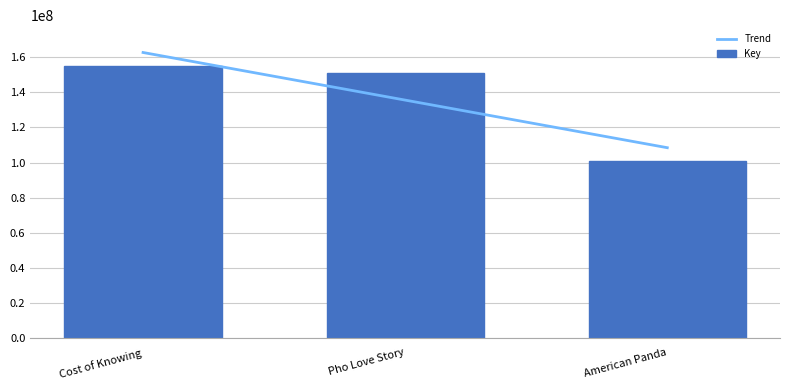

What is the maximum value shown in the chart?

155097915